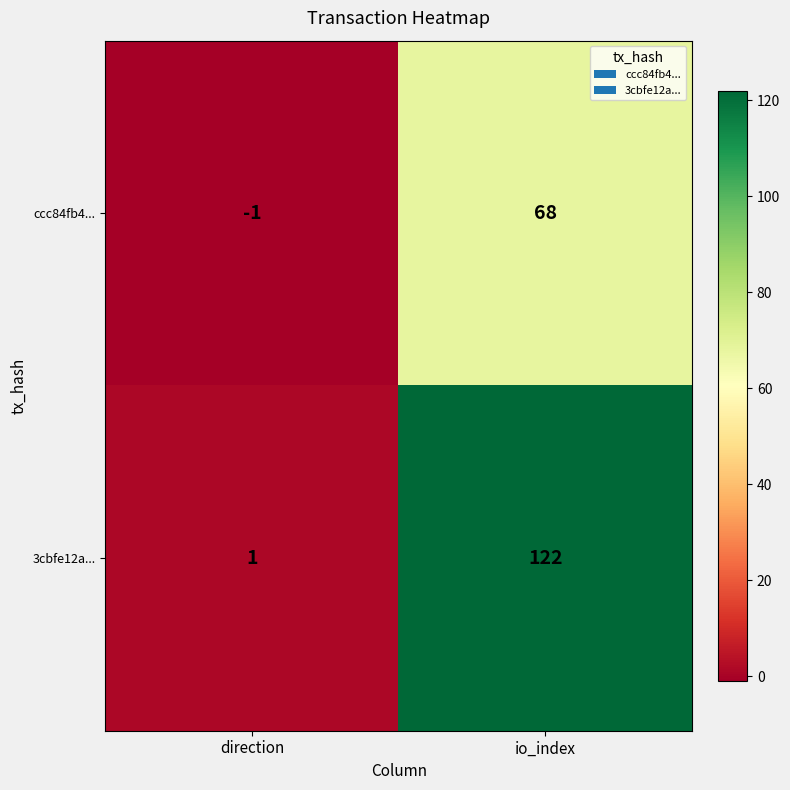

Which series has the largest range (max minus min)?

3cbfe12a...